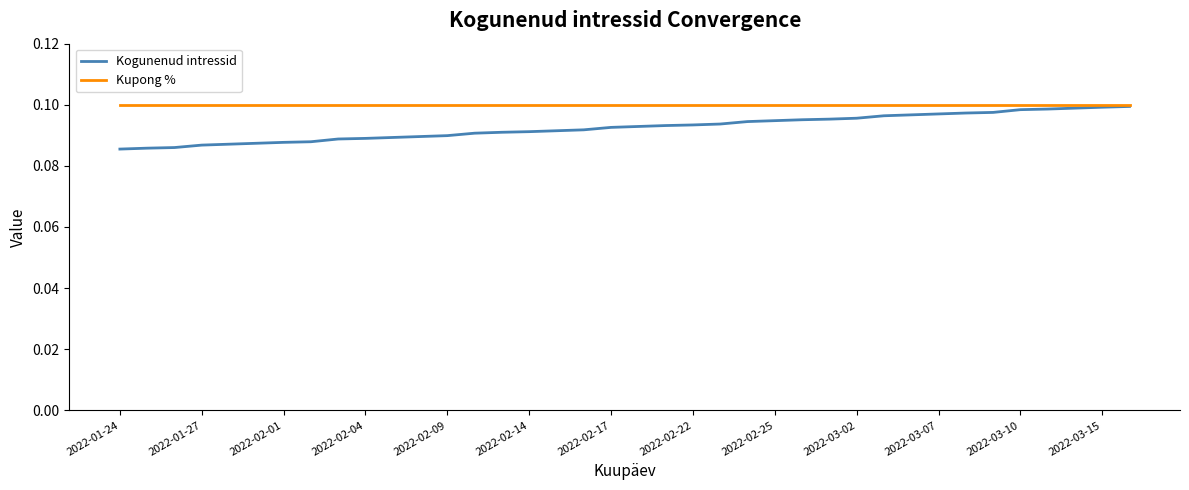

Which series has the largest total across all categories?

Kupong %